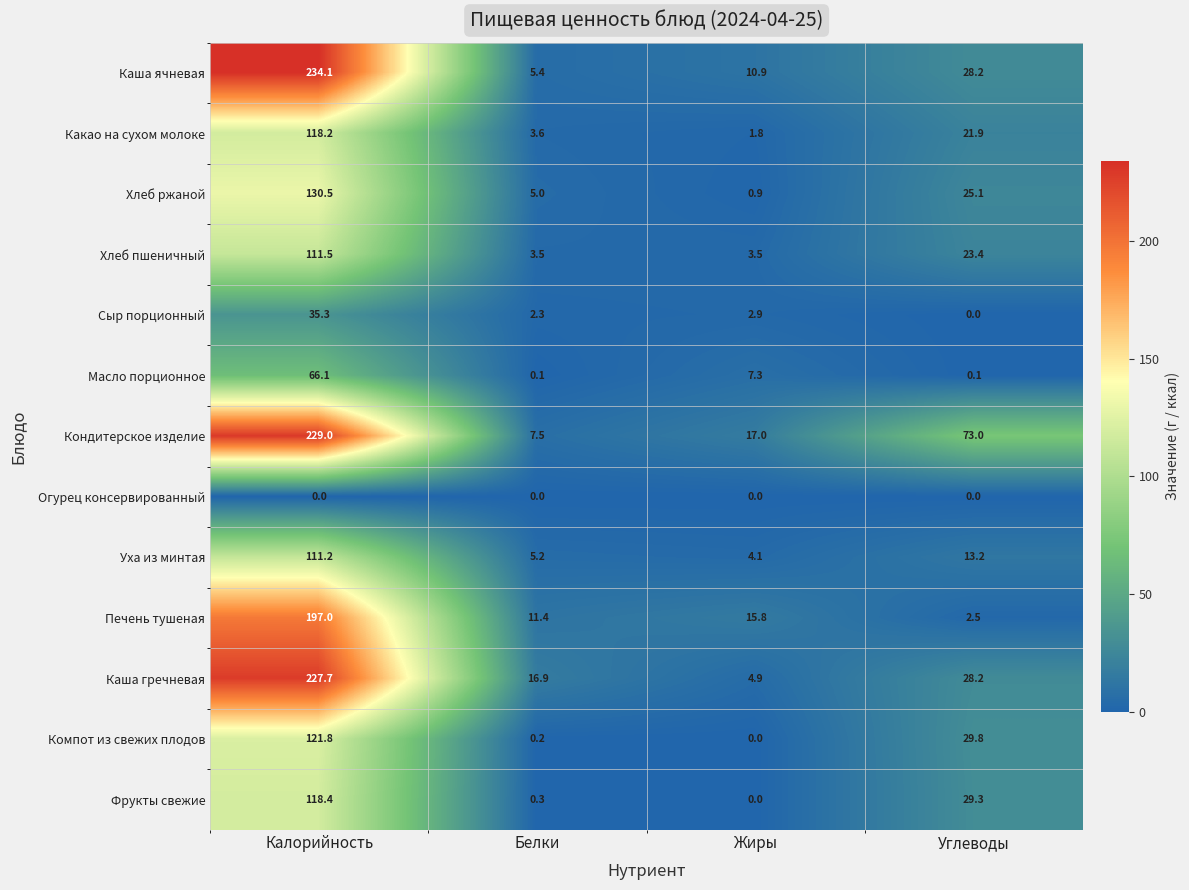

Count the number of data series in this chart.

13